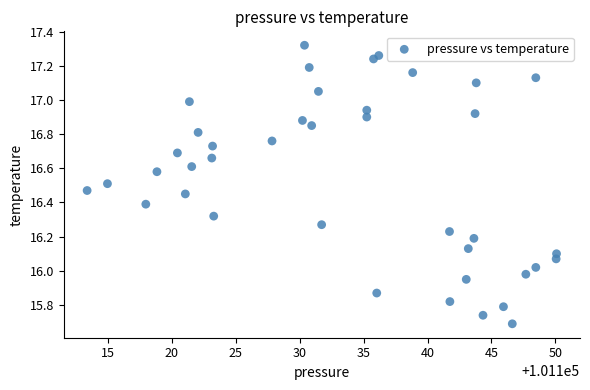

What is the range of X values (max minus min)?

36.7